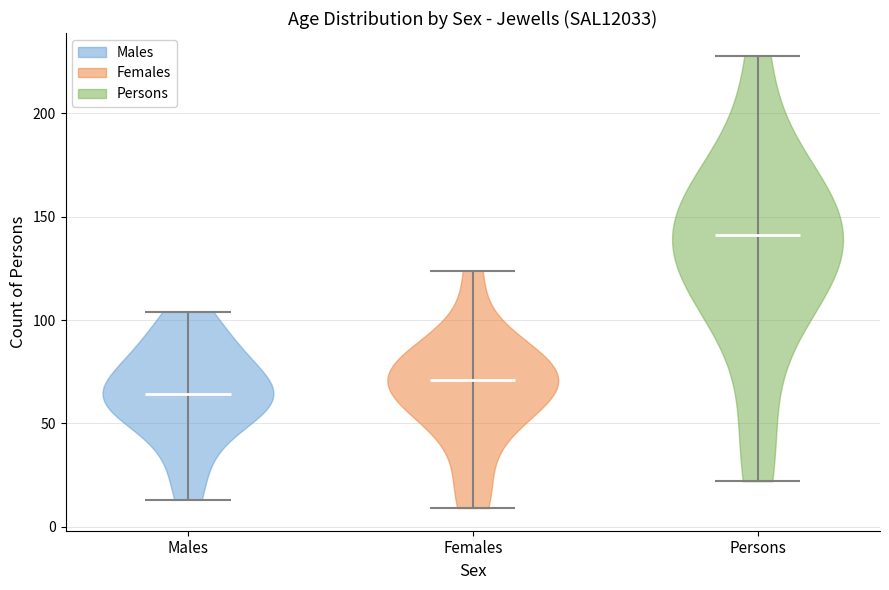

Which violin has the highest median line?

Persons